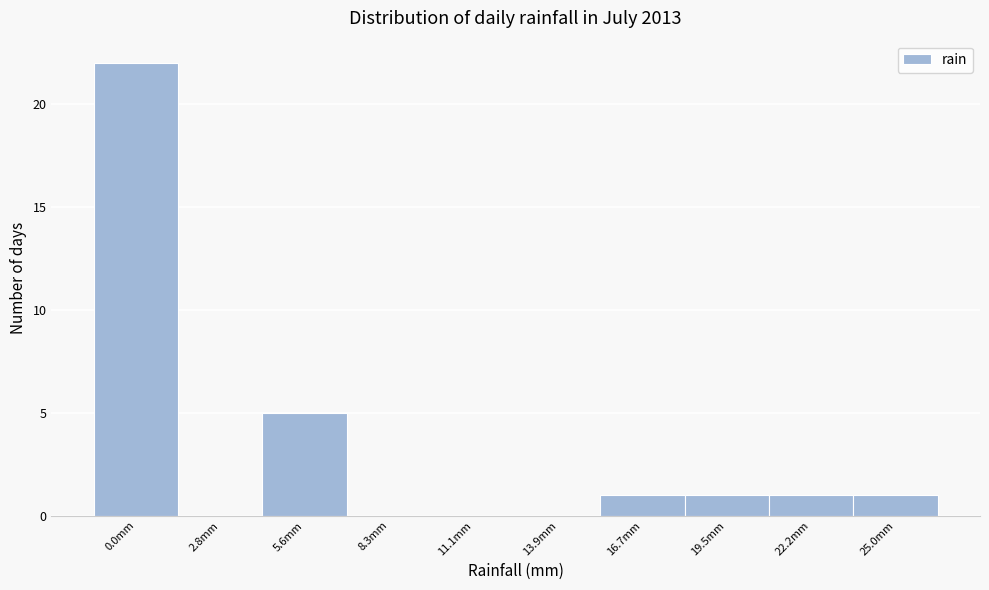

Reading right to left, what are all the values shown in this chart?

25.0mm=1	22.2mm=1	19.5mm=1	16.7mm=1	13.9mm=0	11.1mm=0	8.3mm=0	5.6mm=5	2.8mm=0	0.0mm=22